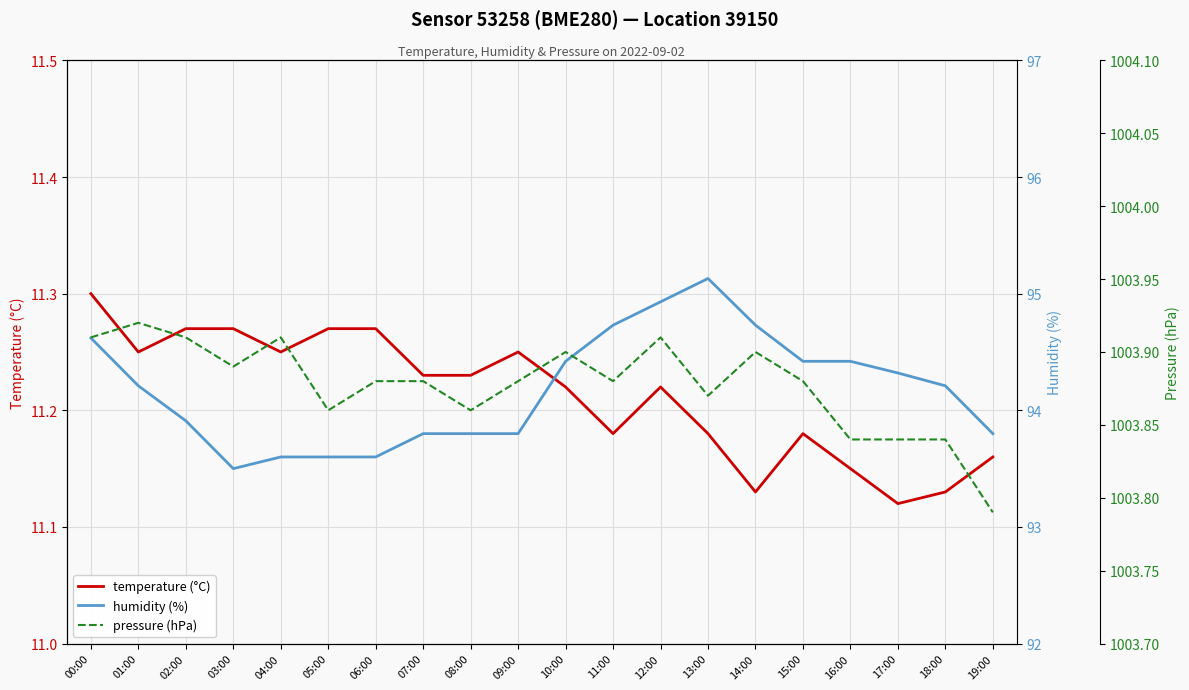

What is the approximate value of pressure (hPa) at 07:00?

1003.9